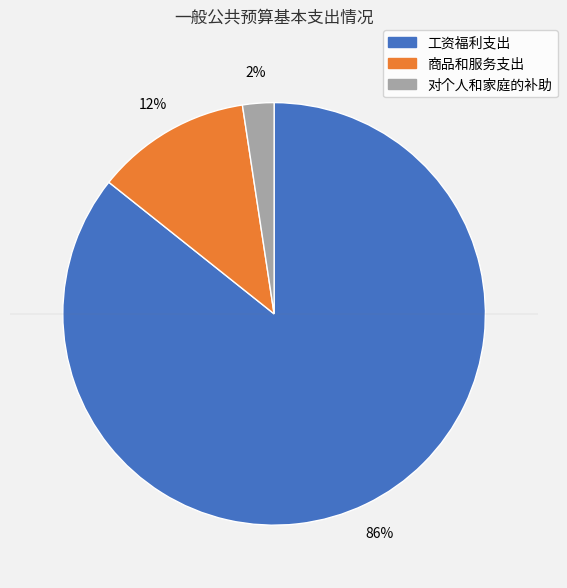

Combined, do 商品和服务支出 and 工资福利支出 account for over 50%?

Yes